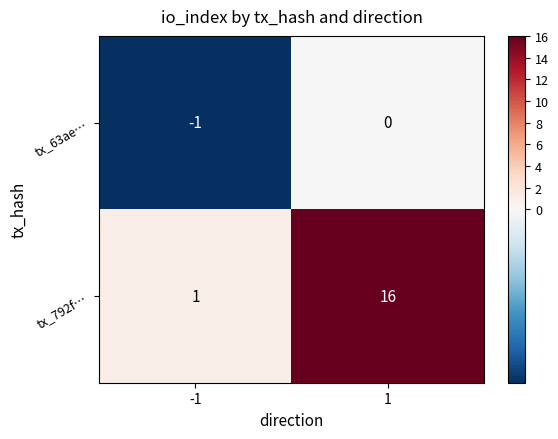

Which label corresponds to the largest value in the chart?

1